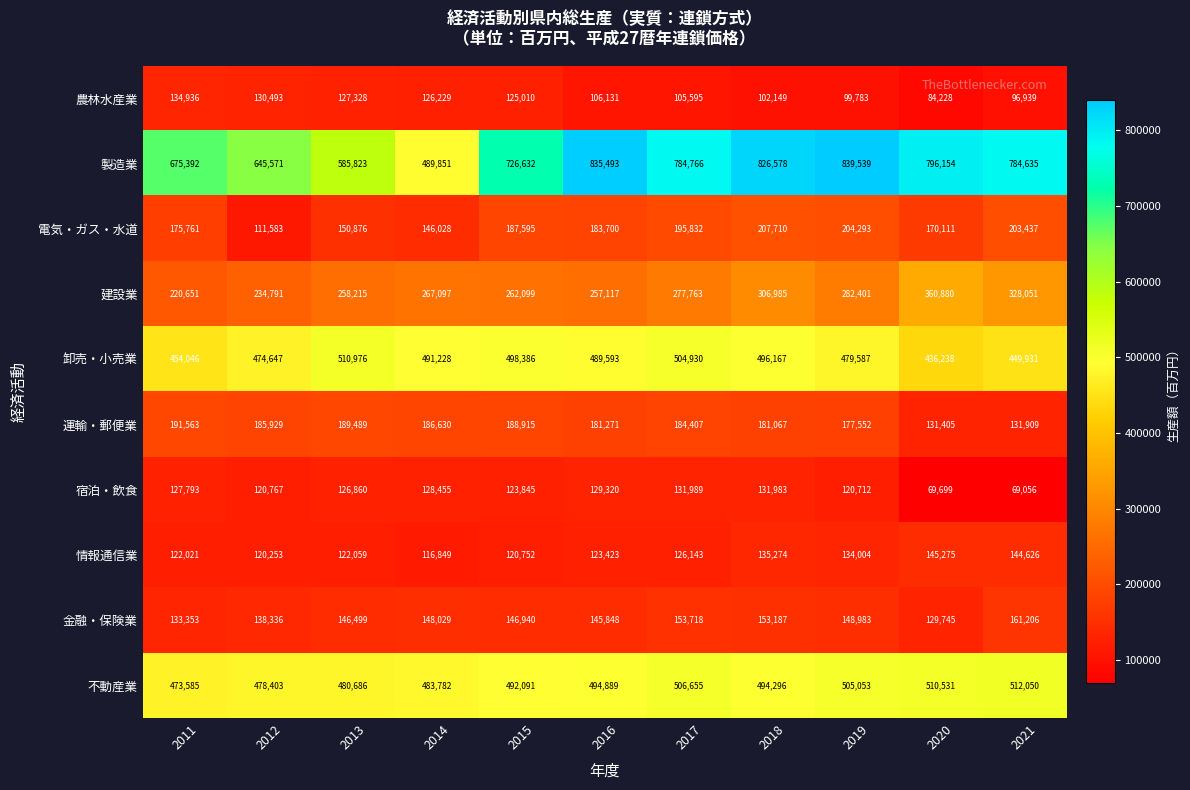

Which category has the lowest value across all series?

2021